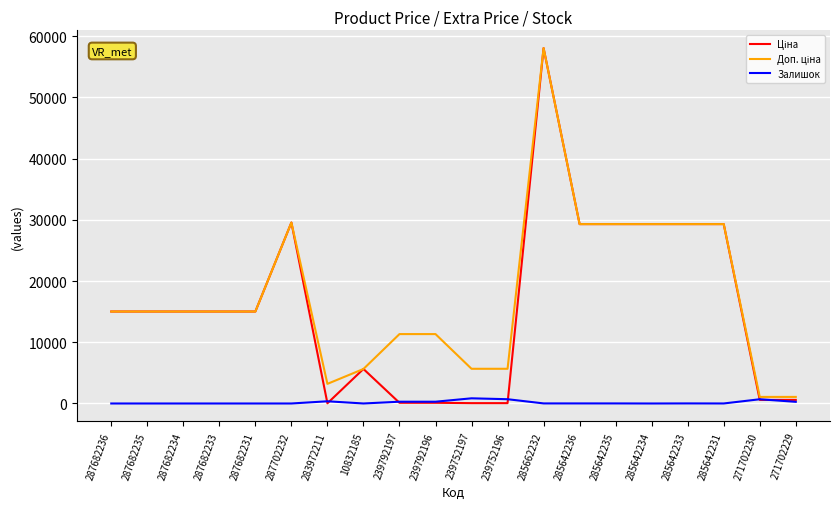

At how many categories does at least one series exceed 51550?

1